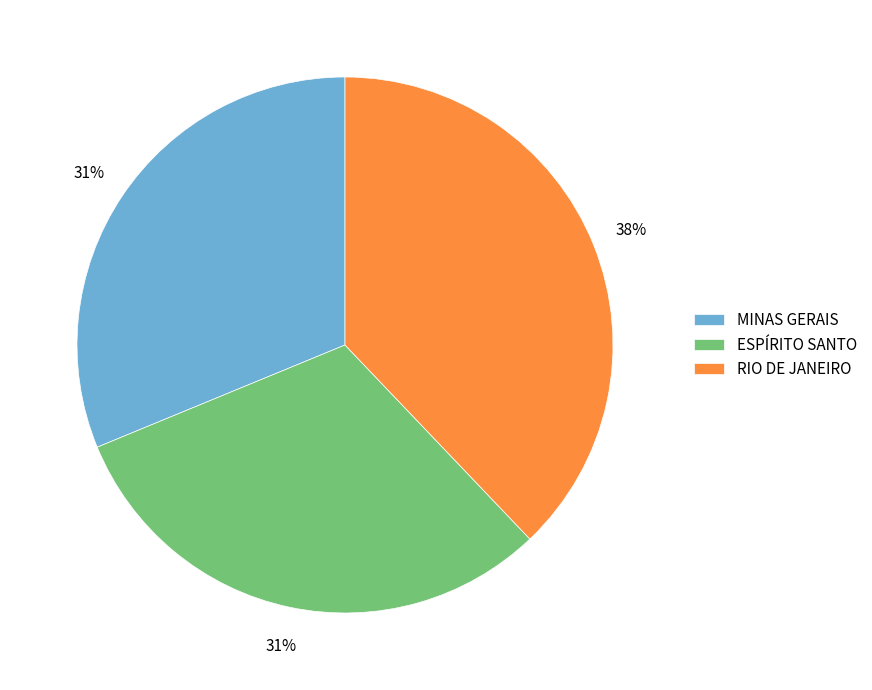

Which category has the biggest portion of the pie?

RIO DE JANEIRO